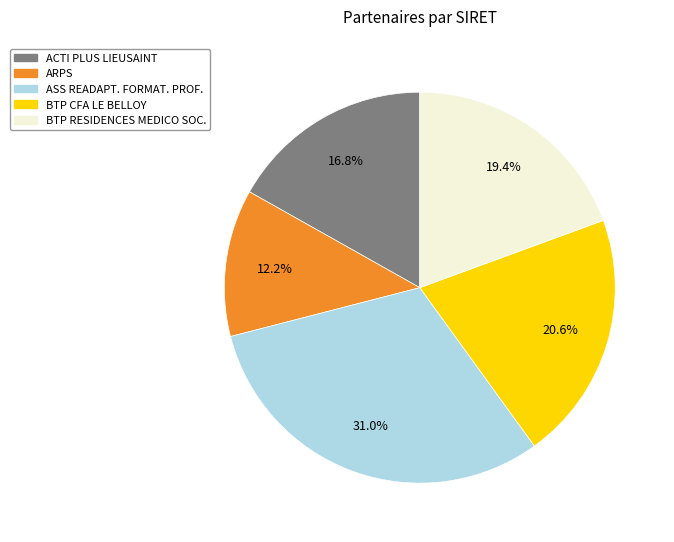

Is there a majority slice in this chart?

No